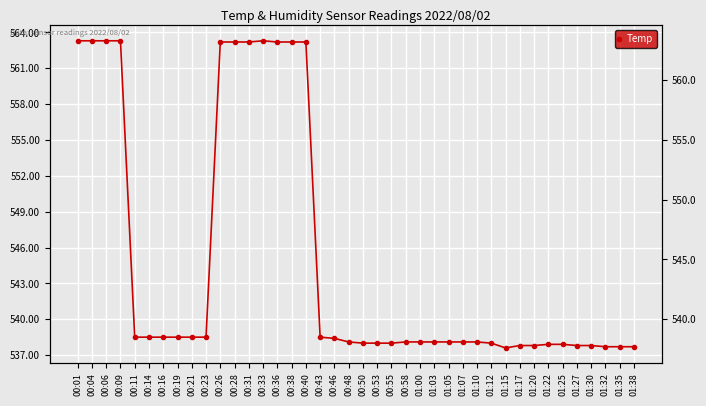

Which has a higher value, 00:33 or 01:30?

00:33